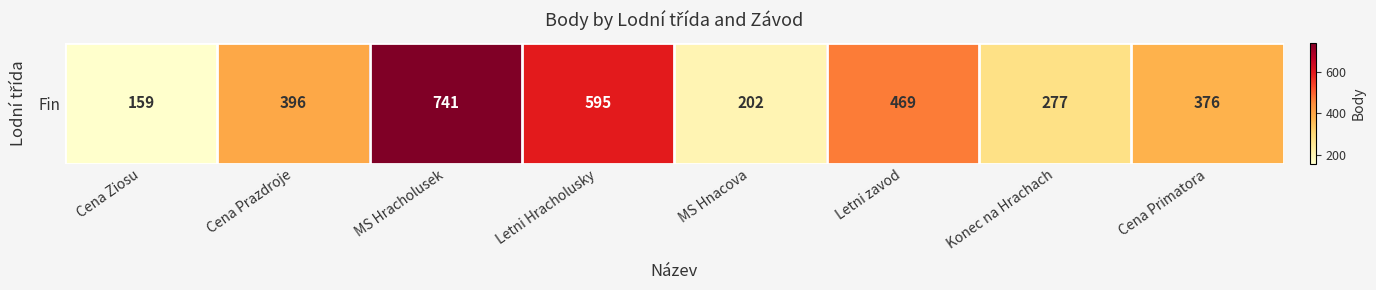

How many values are between 277 and 595?

5